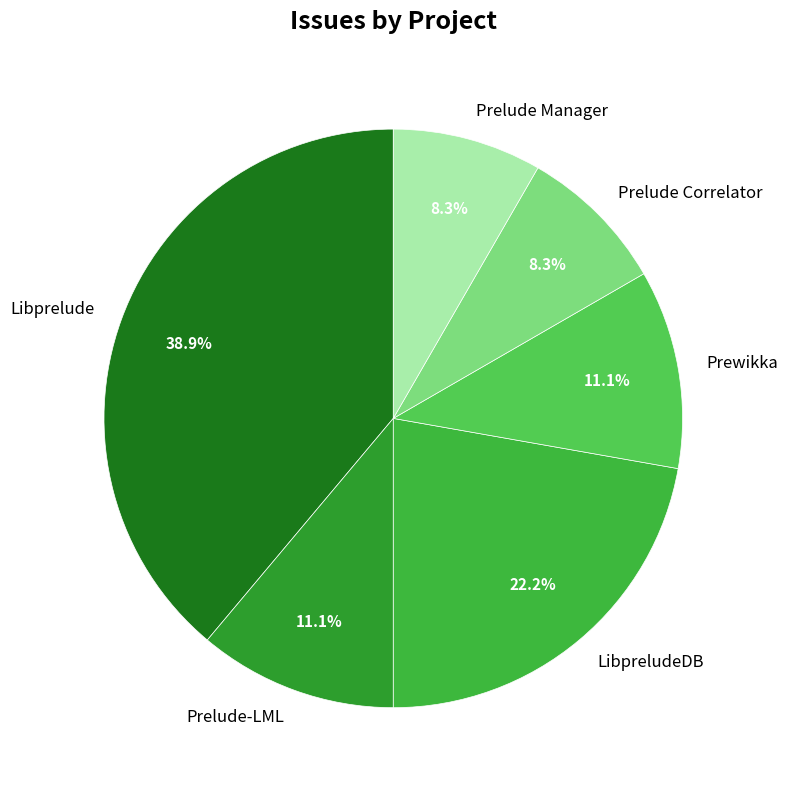

Which slice is the largest?

Libprelude